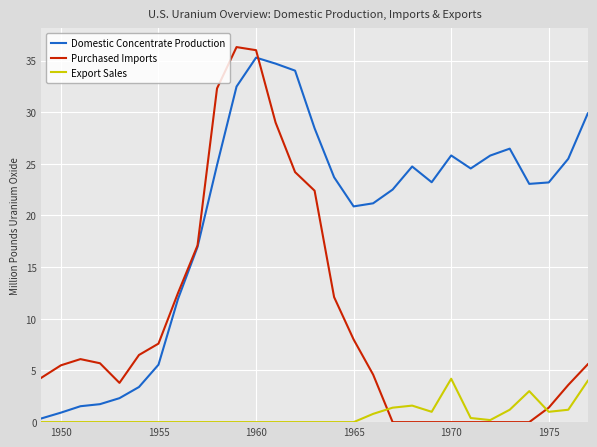

What is the greatest value displayed?

36.3